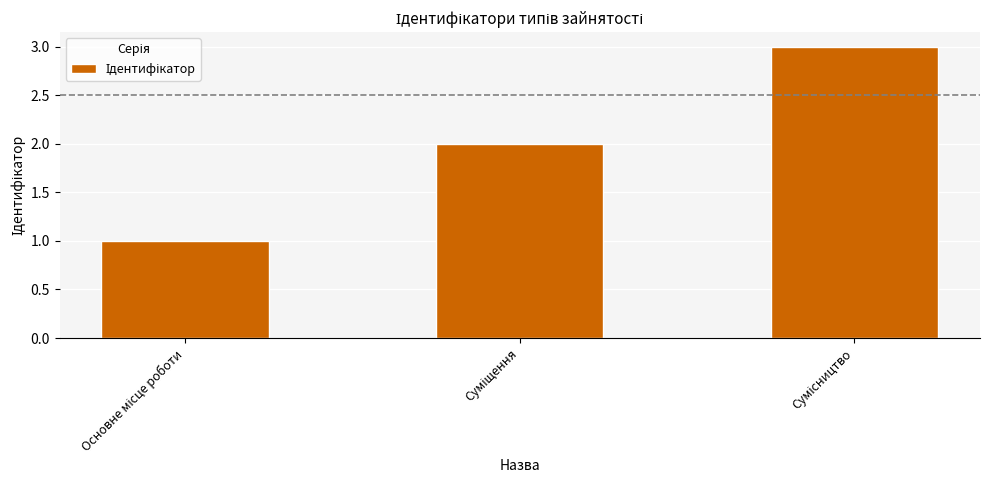

What is the greatest value displayed?

3